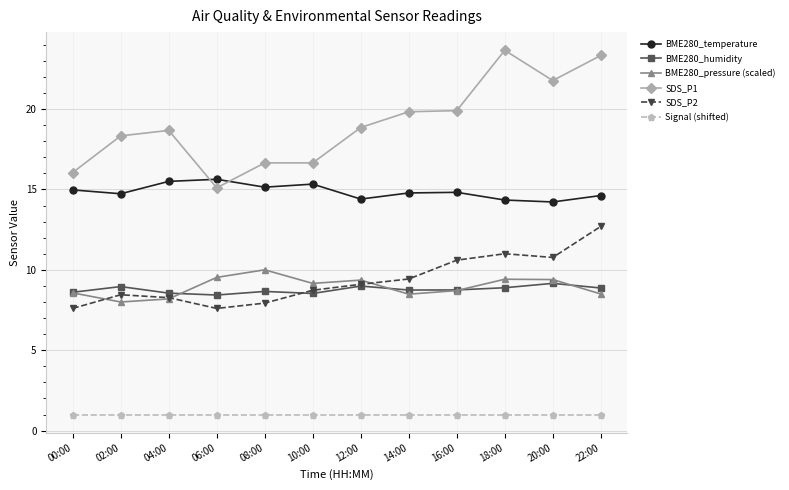

At which label does SDS_P2 reach its peak?

22:00